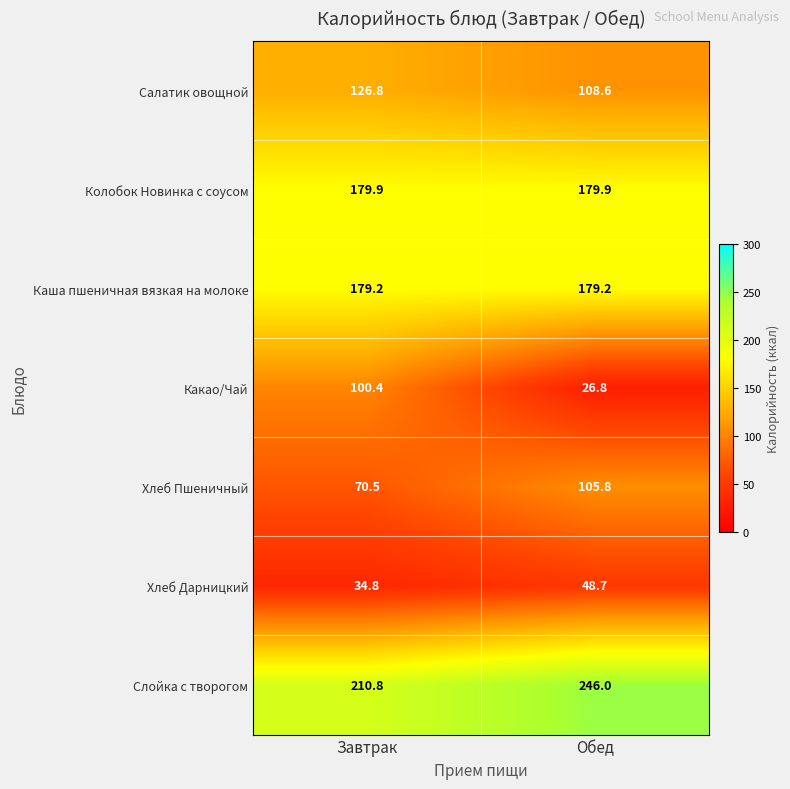

The Хлеб Дарницкий series shows 63.9 at Обед. True or false?

False